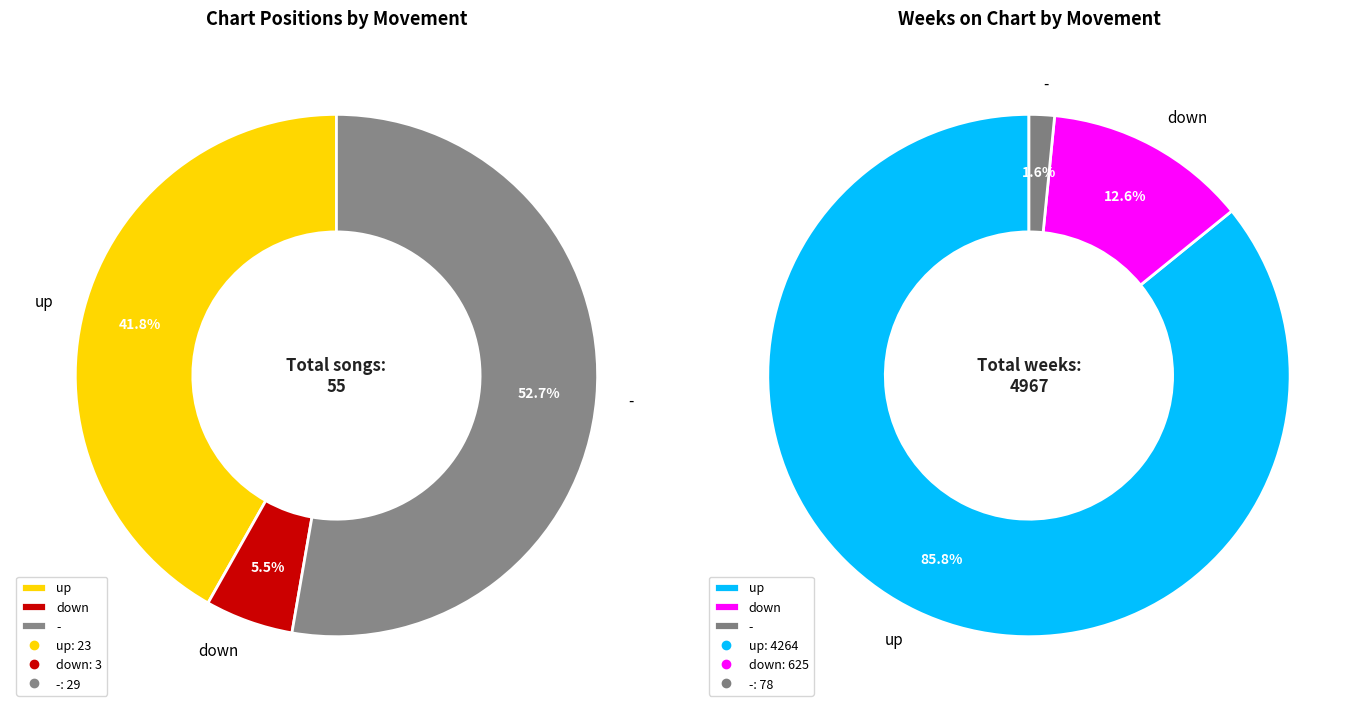

What portion of the pie excludes down?

94.5%